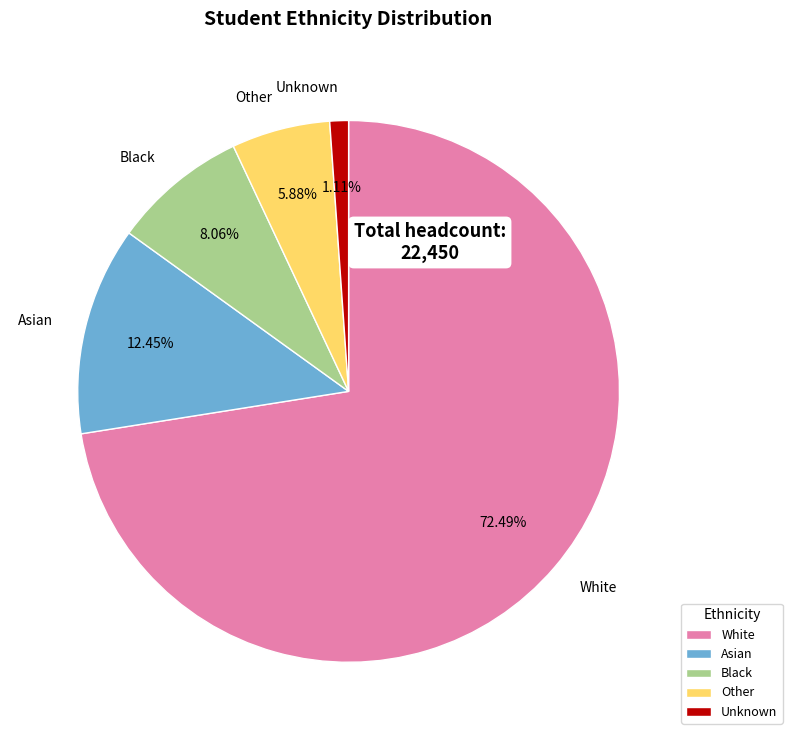

What percentage is the White slice, to the nearest percent?

72%